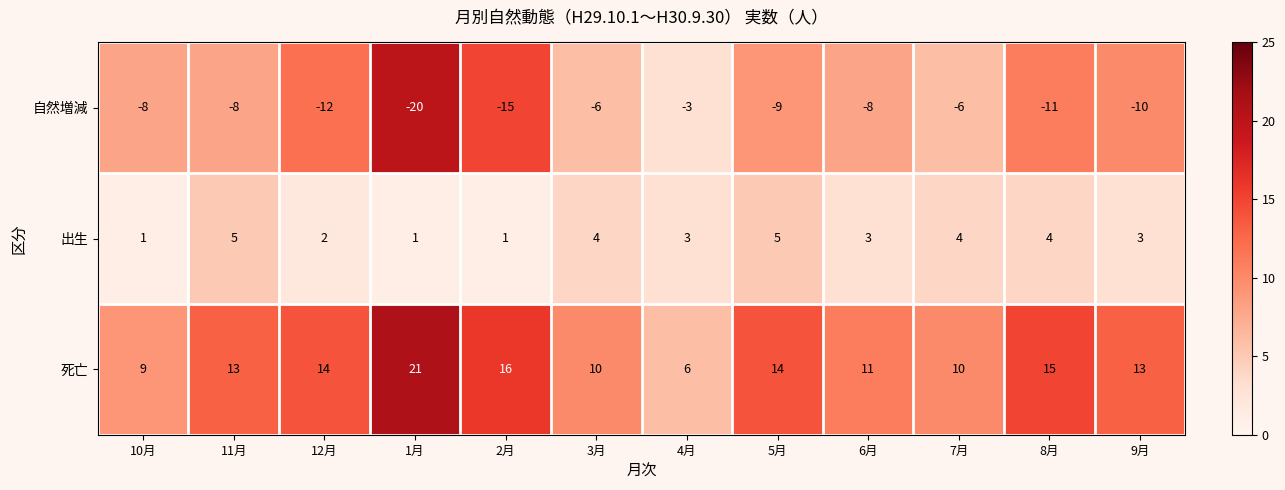

What is the difference between the second highest and minimum values in the 自然増減 series?

14